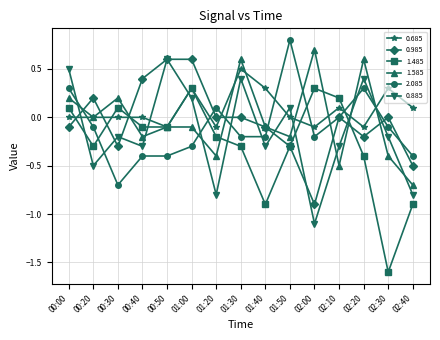

True or false: 0.685 has a value of 0.1 at 02:40.

True